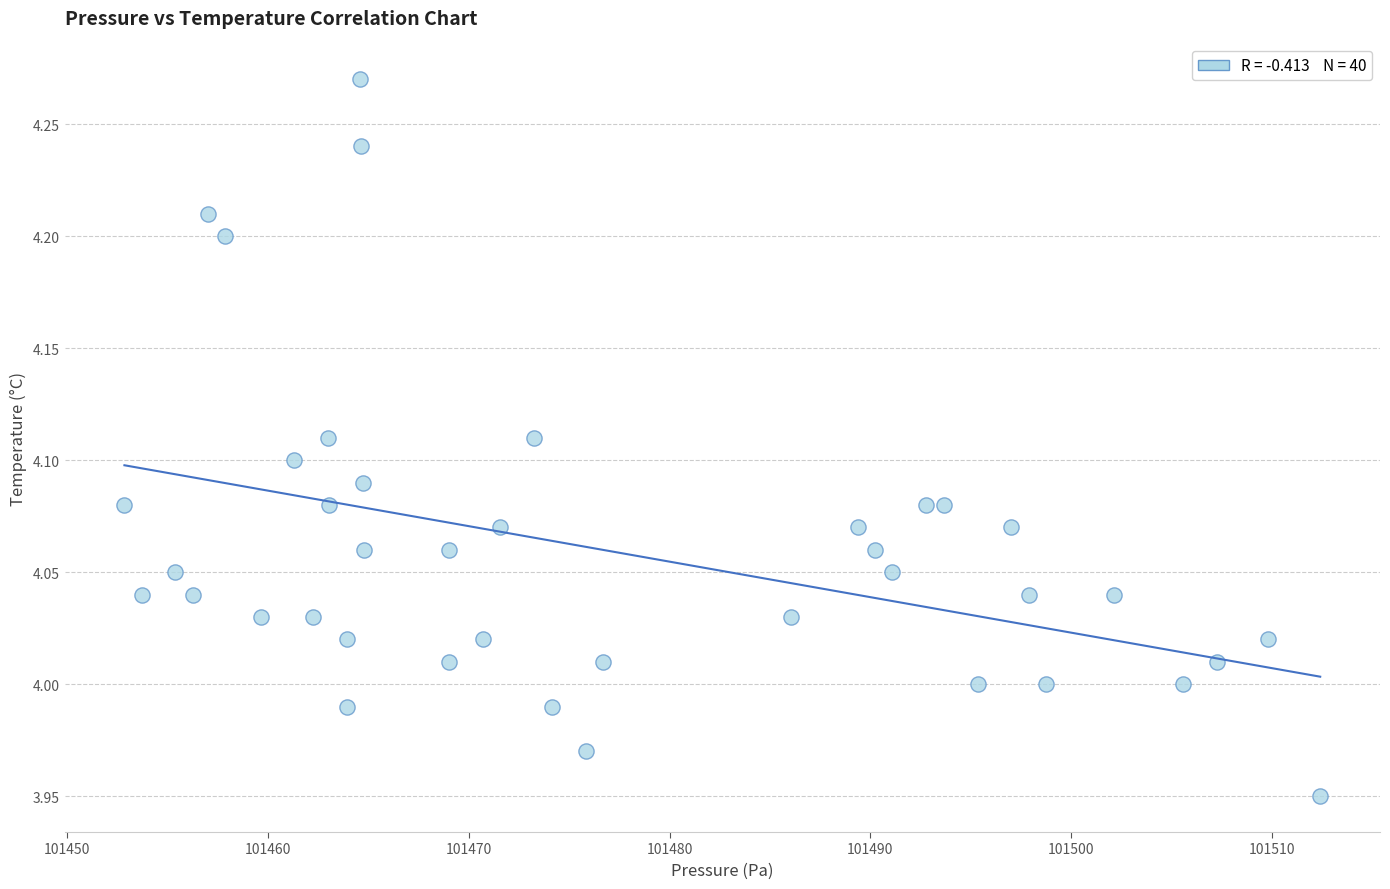

What is the range of Y values (max minus min)?

0.3